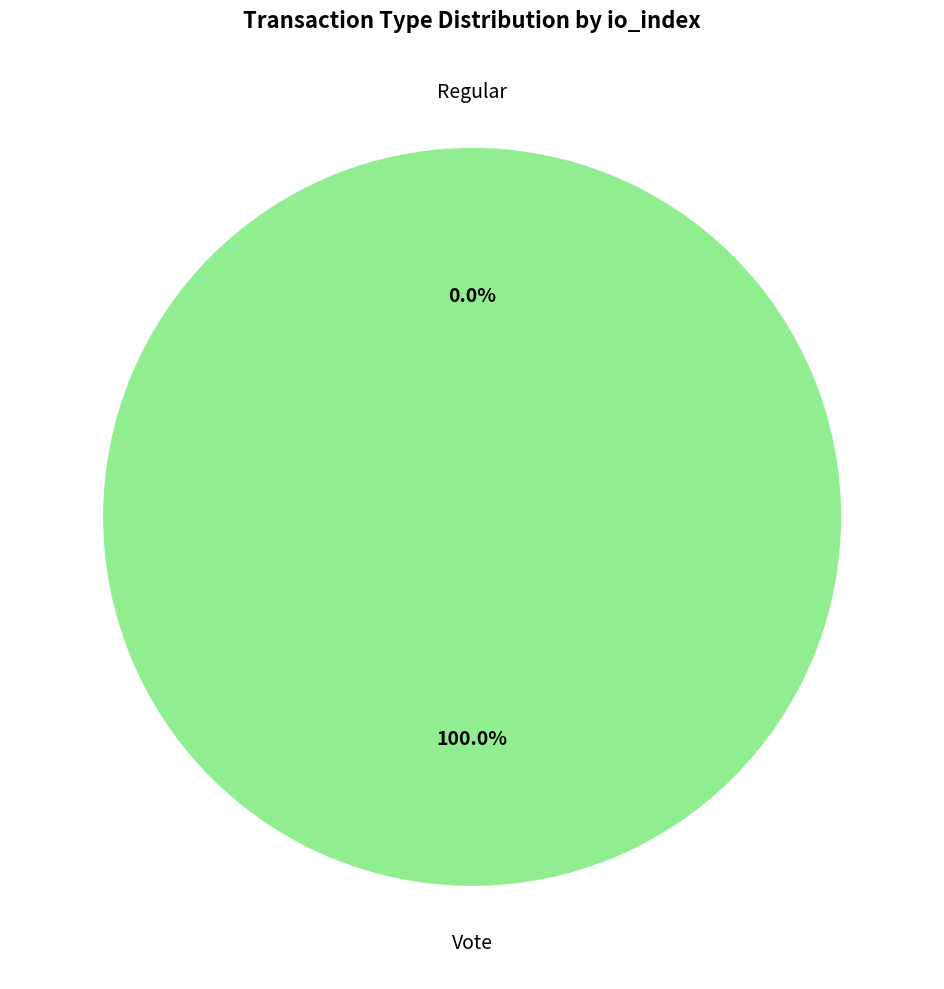

Is it true that Regular is 0% of the pie?

True